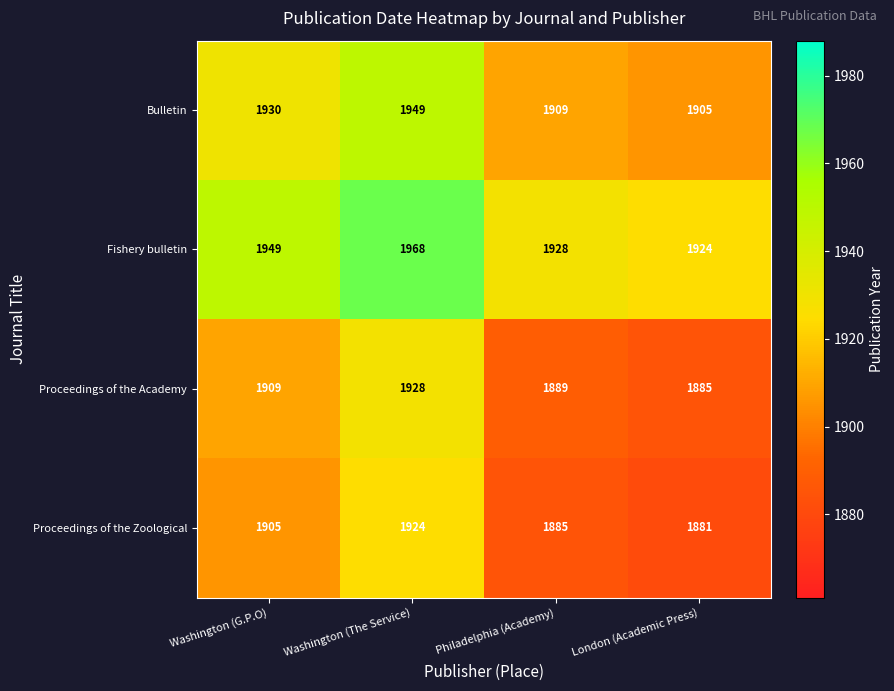

True or false: Proceedings of the Academy has a value of 1928 at Washington (The Service).

True